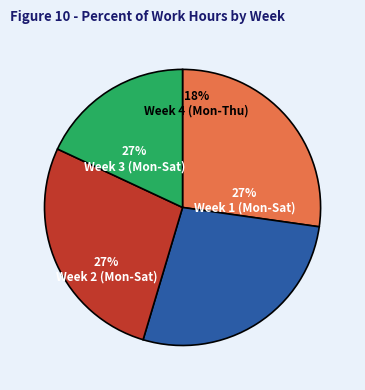

Does any single category account for the majority?

No